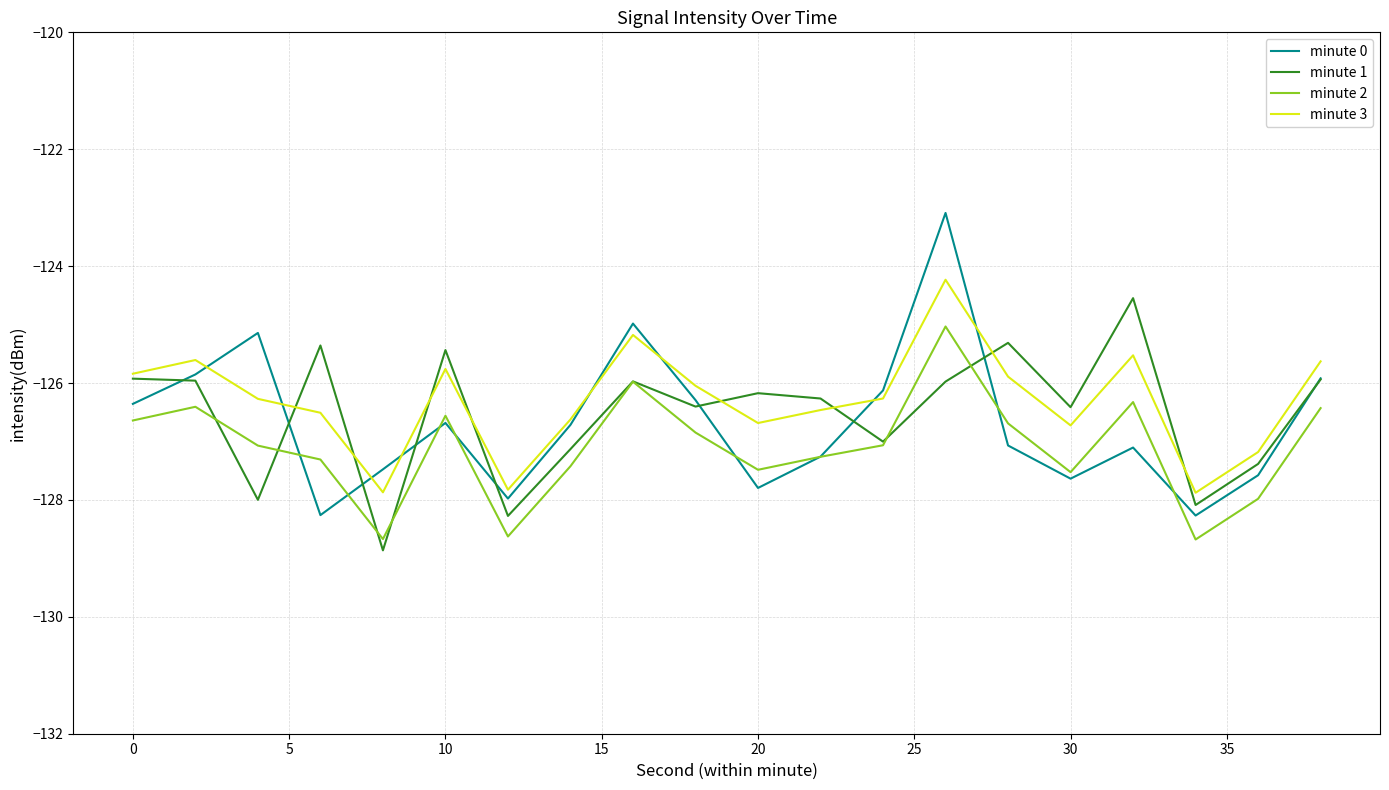

What is the maximum value for minute 1?

-124.5